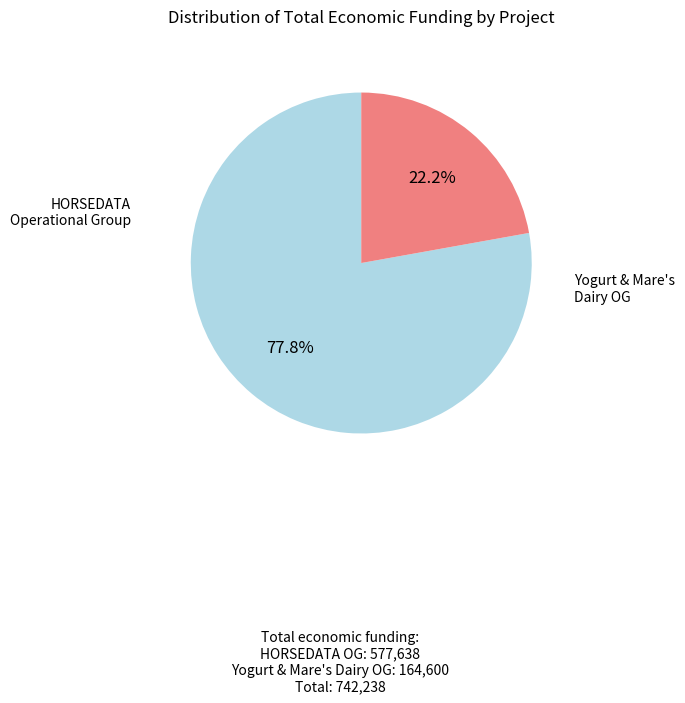

Is there any slice that represents more than half of the pie?

Yes